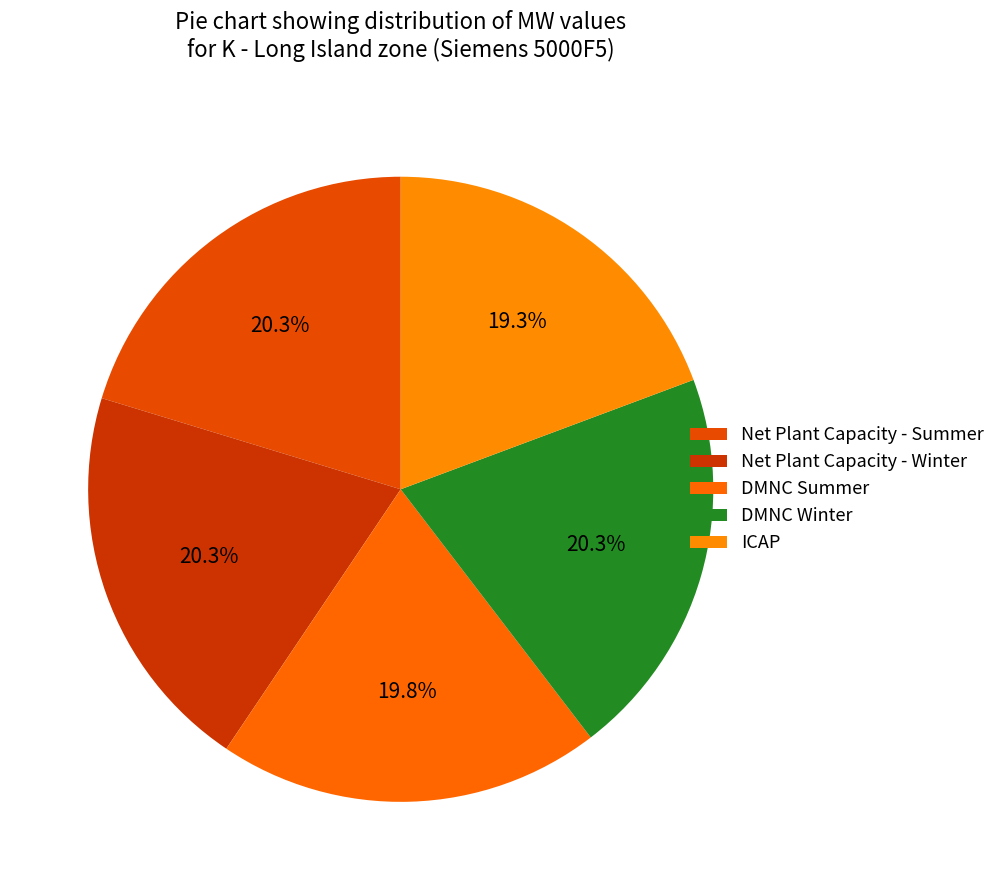

Count the number of slices in the pie.

5